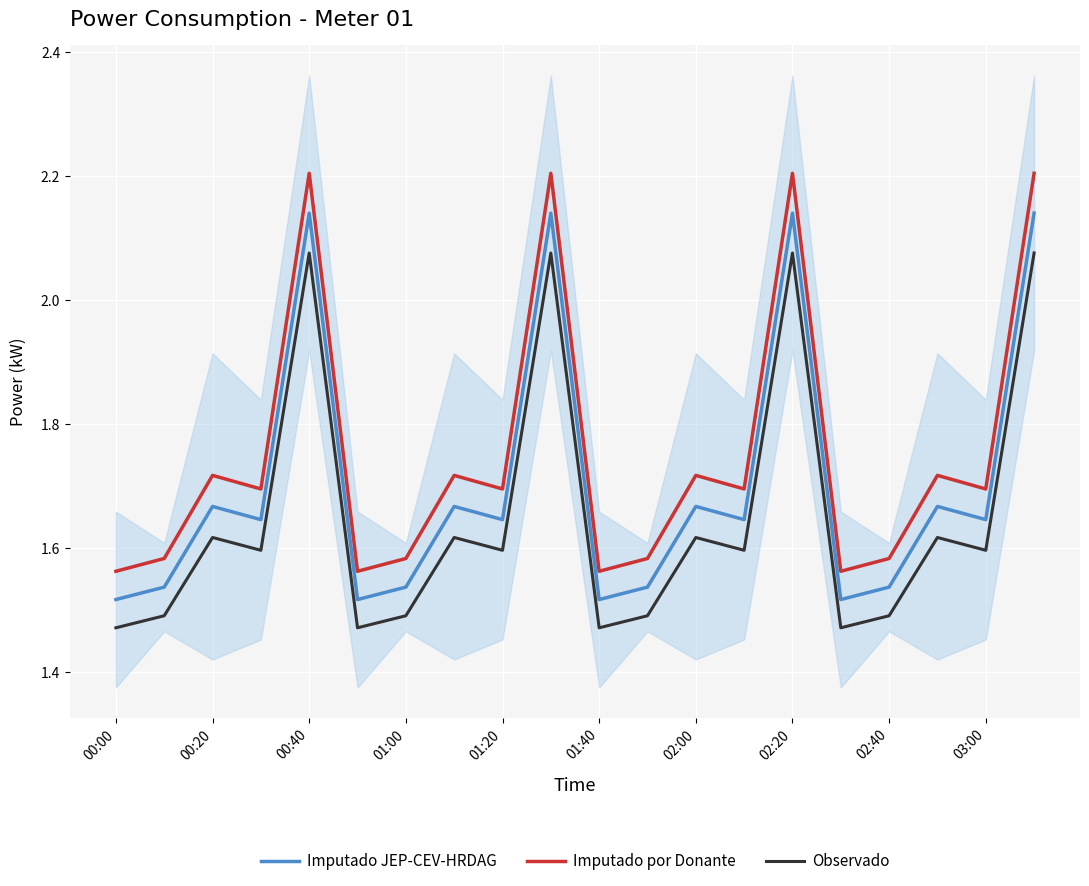

The value of Observado at 03:00 is 1.1. True or false?

False